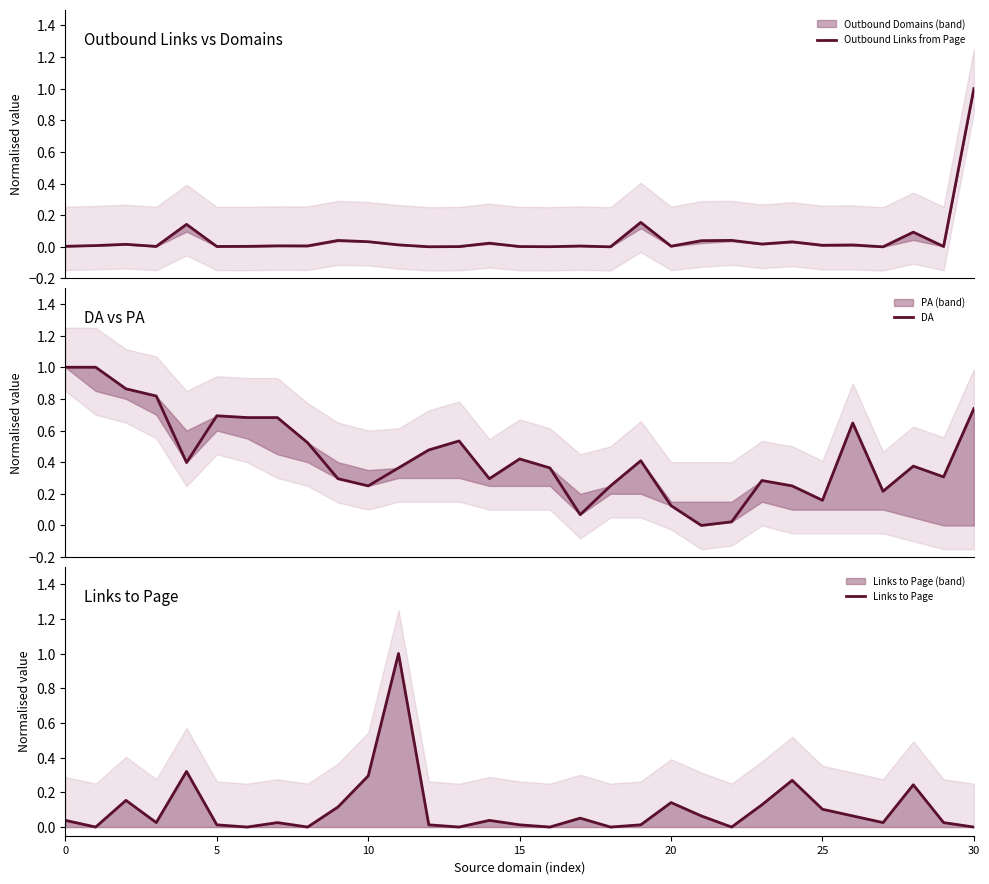

Rank the series at 7 from lowest to highest value.

Outbound Links from Page, Links to Page, DA